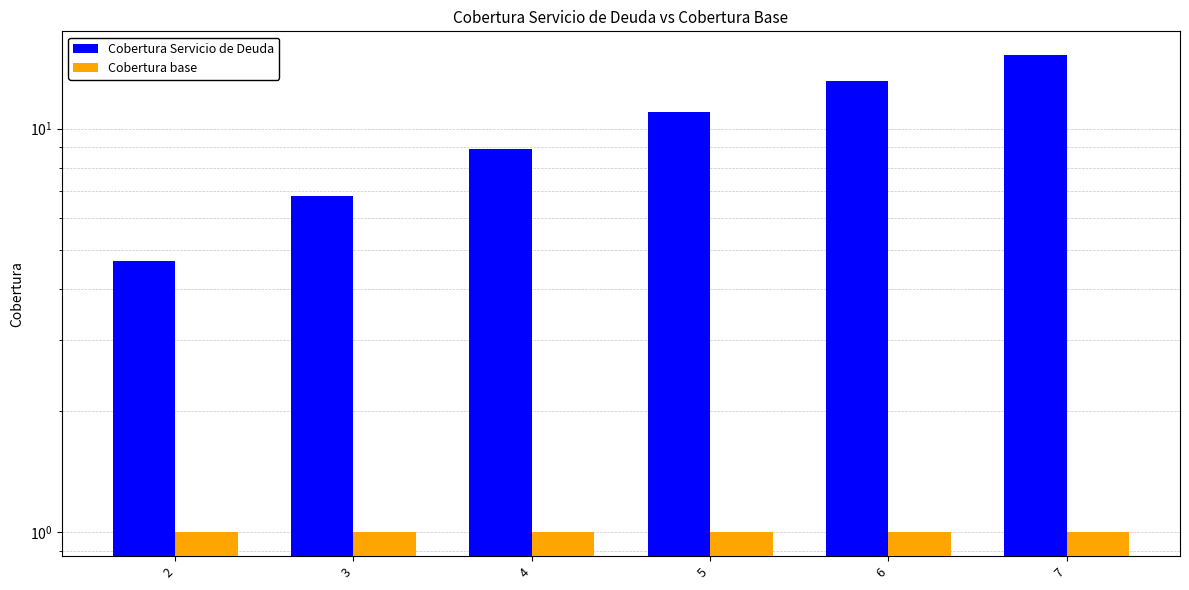

What is the sum of all Cobertura base values?

6.0